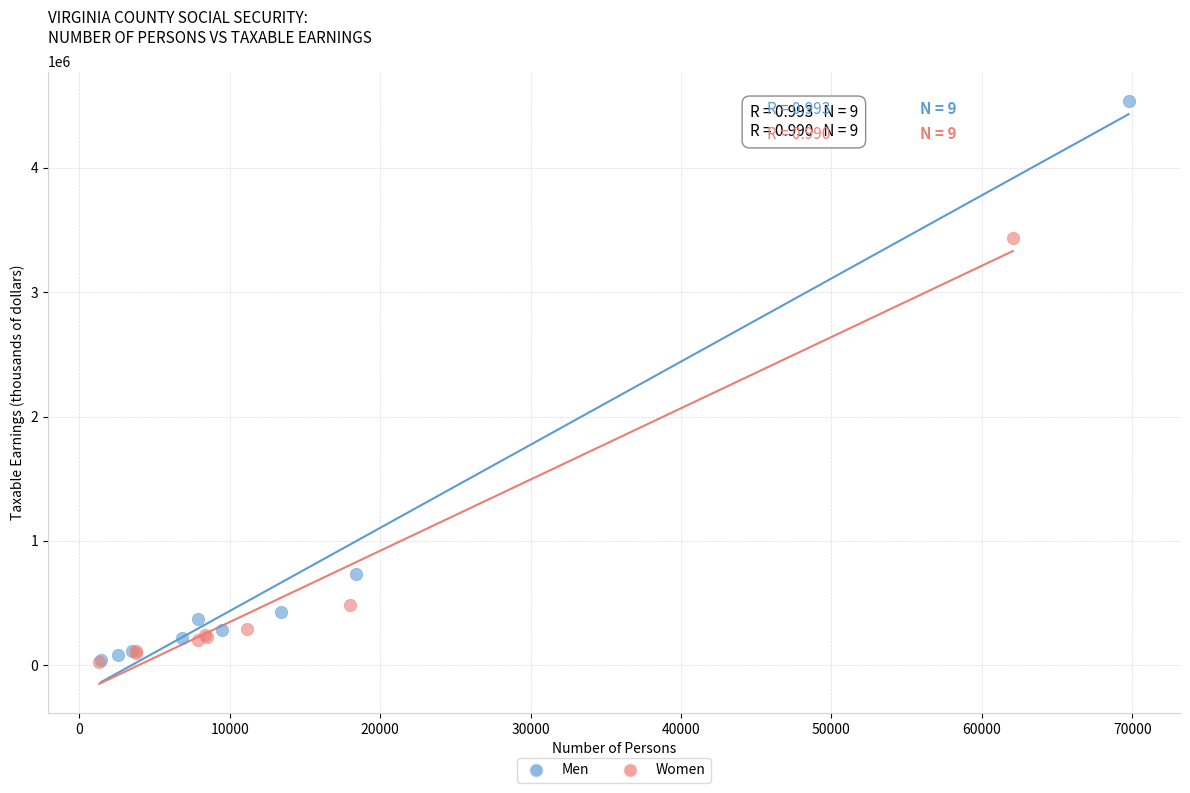

Which series has the largest Y range (max minus min)?

Men